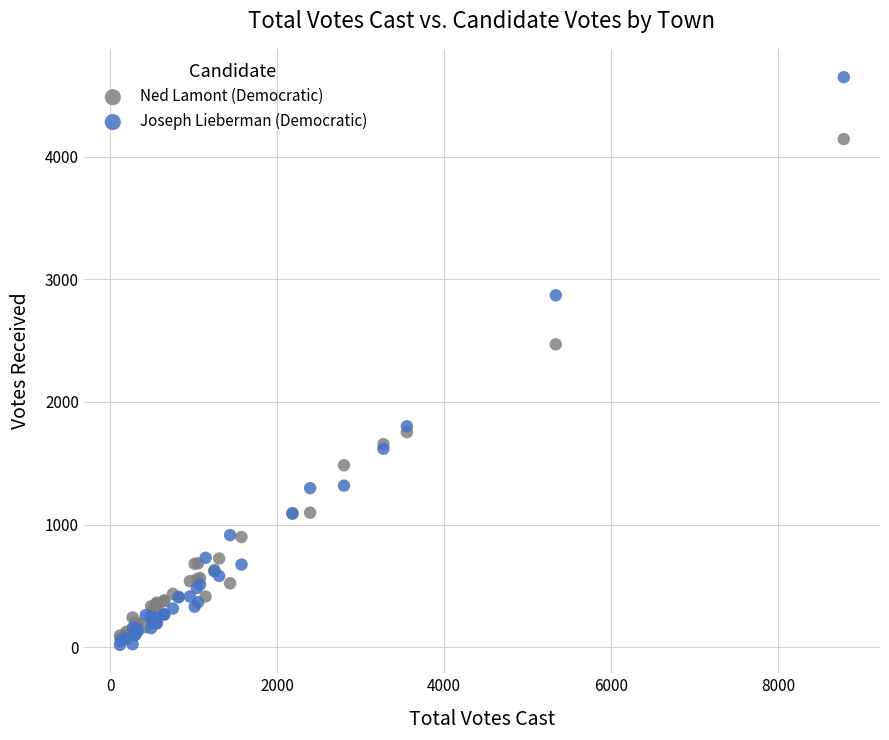

In the Joseph Lieberman (Democratic) series, what Y value is closest to 2333?

1801